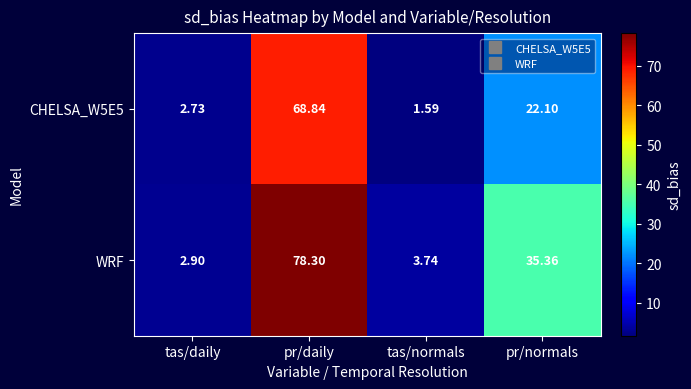

At which category is the sum across all series the highest?

pr/daily